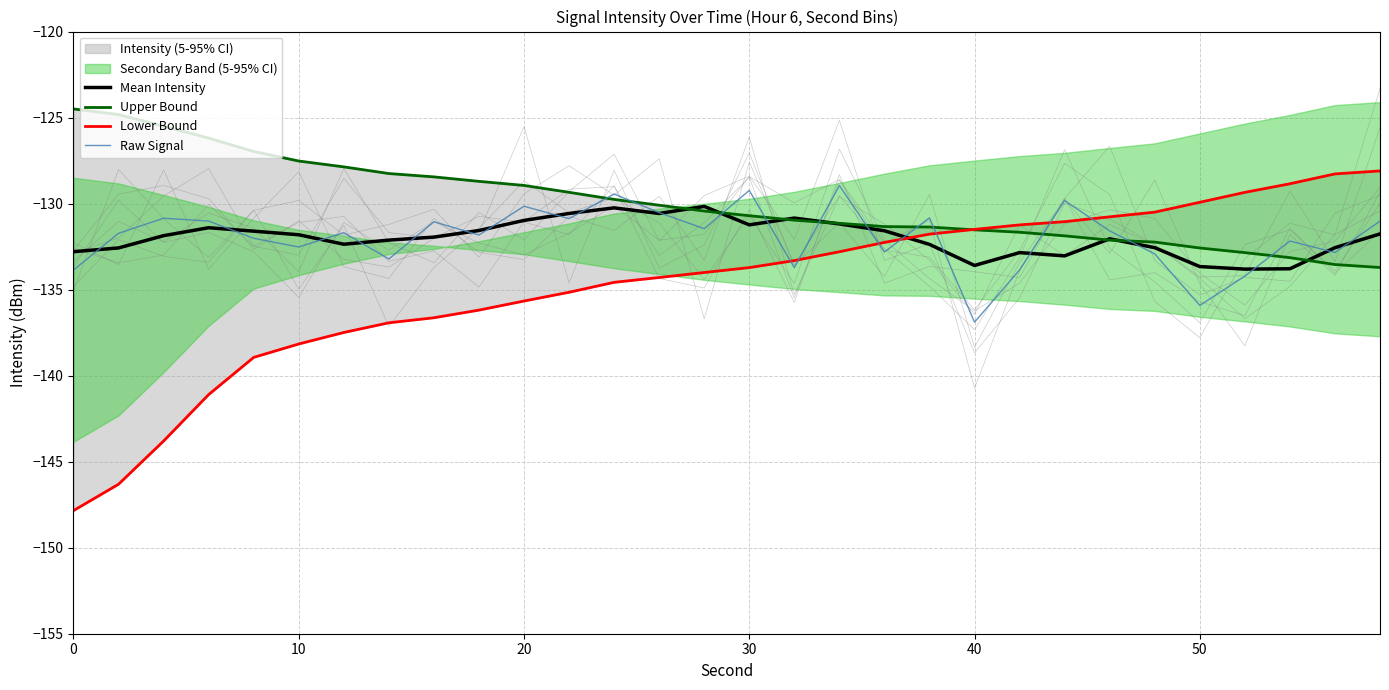

What is the minimum value for Raw Signal?

-136.9